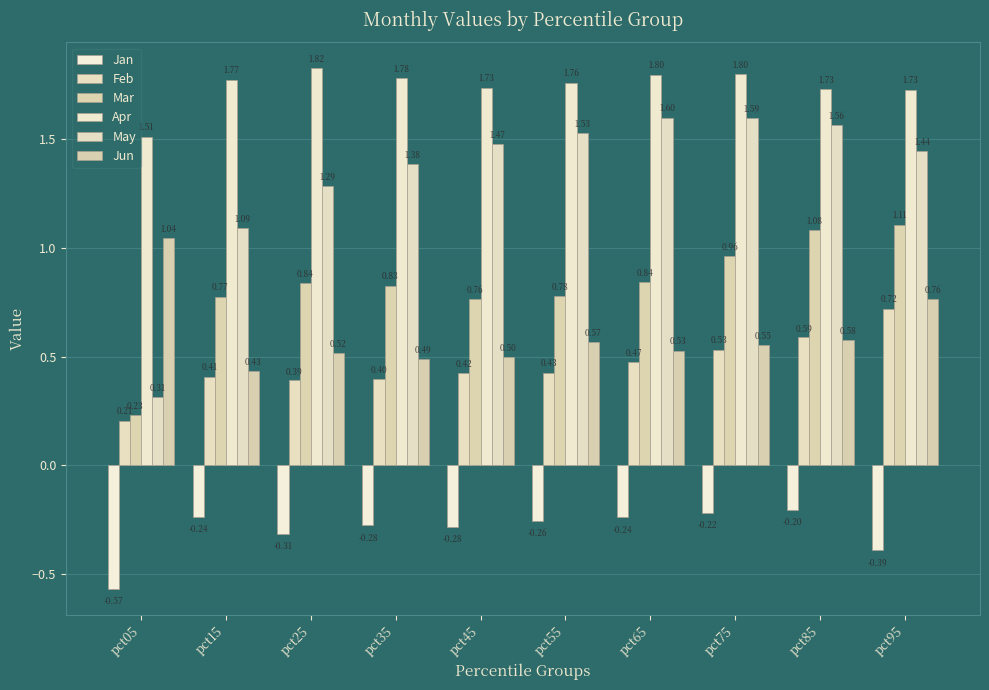

Which series has the widest spread of values?

May